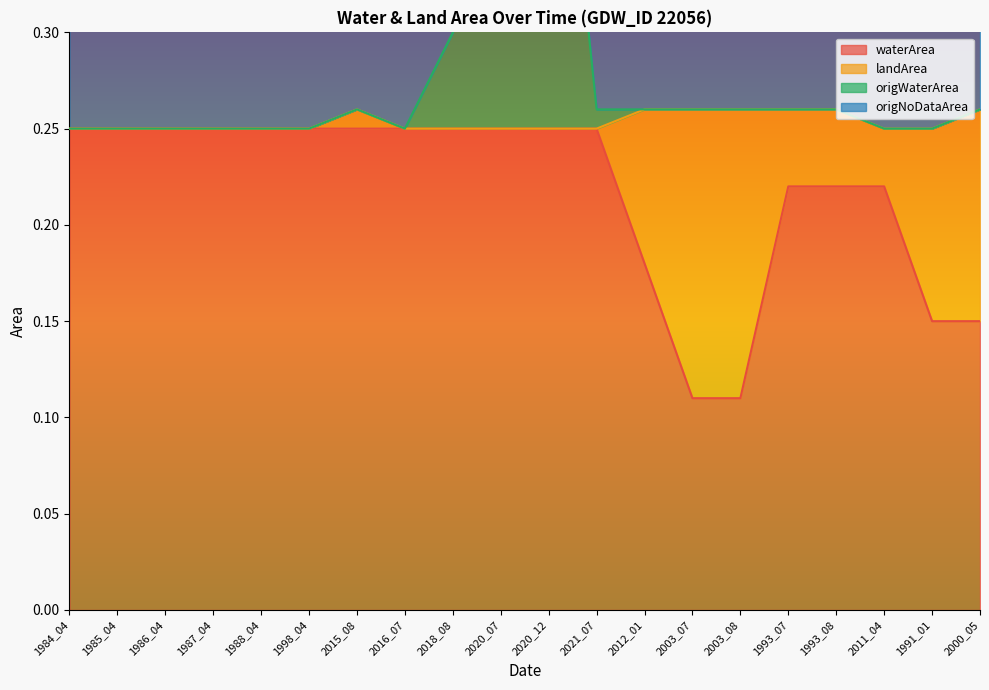

Does the chart have visible grid lines?

No